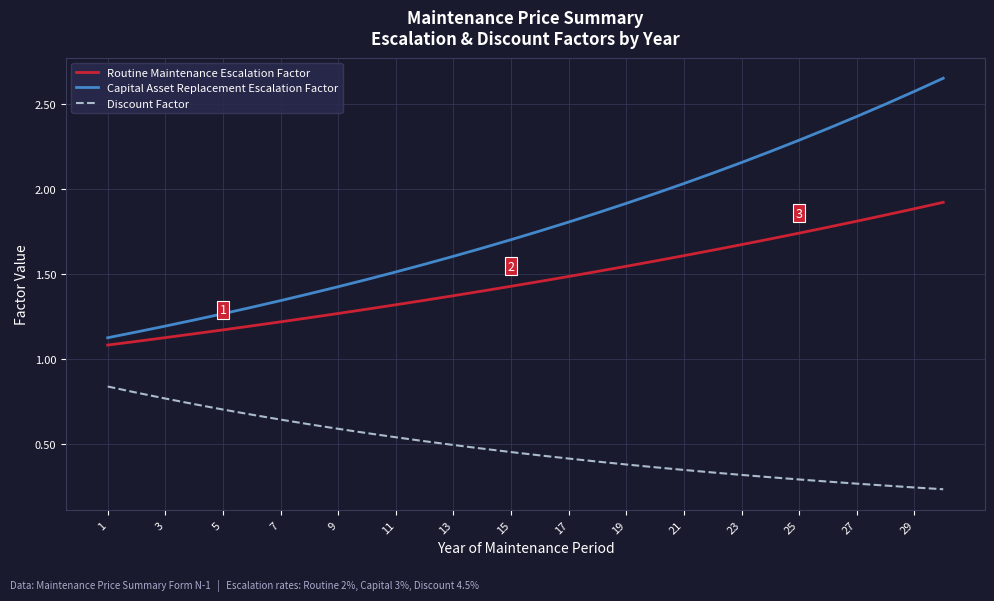

Which series has the largest range (max minus min)?

Capital Asset Replacement Escalation Factor